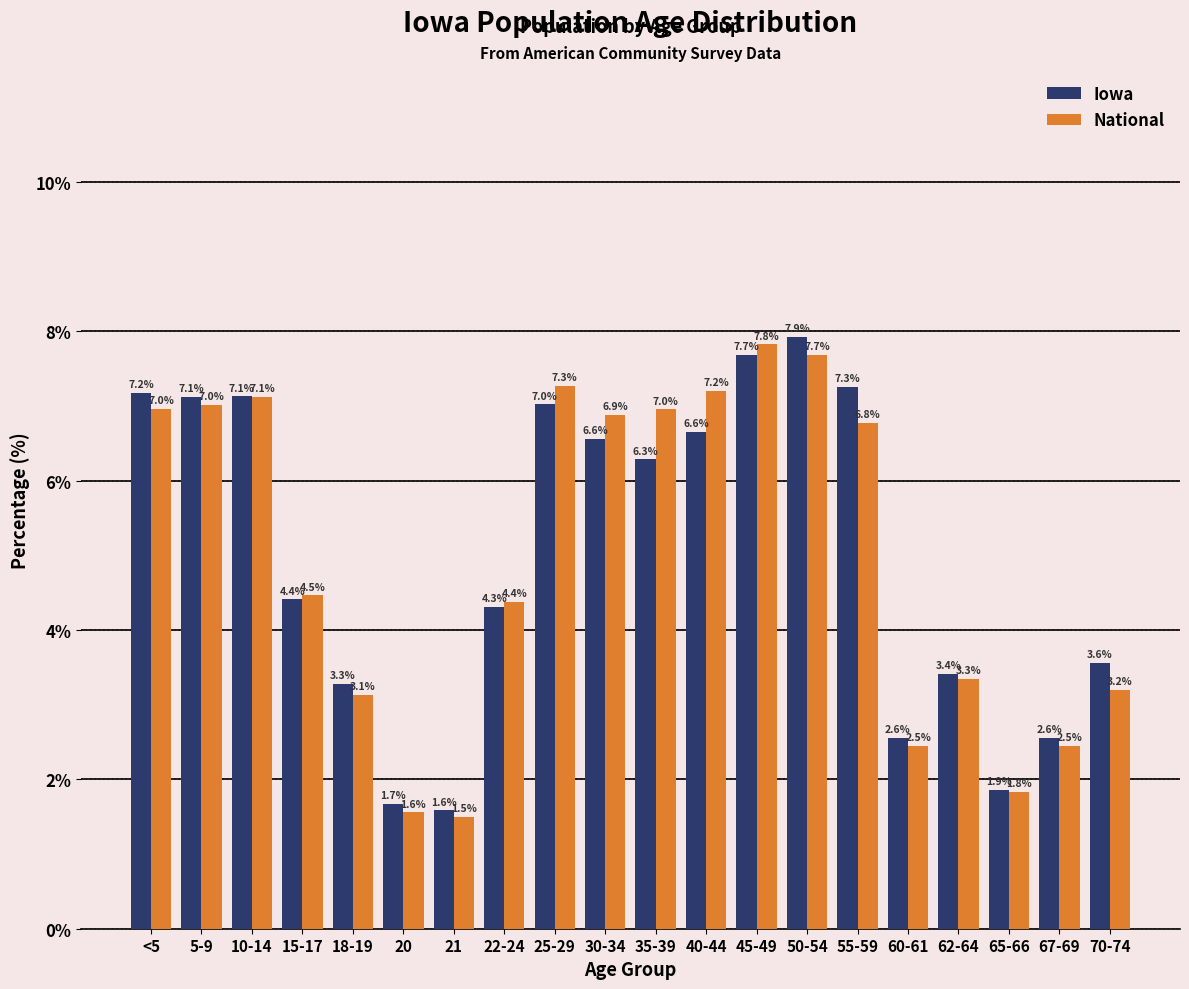

Reading left to right, transcribe all the data shown in this chart.

Iowa: <5=7.2	5-9=7.1	10-14=7.1	15-17=4.4	18-19=3.3	20=1.7	21=1.6	22-24=4.3	25-29=7.0	30-34=6.6	35-39=6.3	40-44=6.6	45-49=7.7	50-54=7.9	55-59=7.3	60-61=2.6	62-64=3.4	65-66=1.9	67-69=2.6	70-74=3.6
National: <5=7.0	5-9=7.0	10-14=7.1	15-17=4.5	18-19=3.1	20=1.6	21=1.5	22-24=4.4	25-29=7.3	30-34=6.9	35-39=7.0	40-44=7.2	45-49=7.8	50-54=7.7	55-59=6.8	60-61=2.5	62-64=3.3	65-66=1.8	67-69=2.5	70-74=3.2